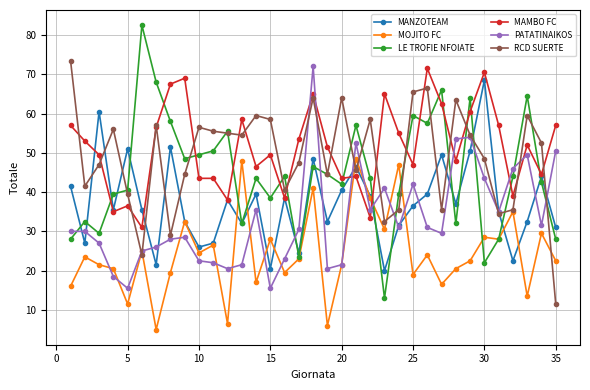

True or false: MOJITO FC has more than 0 points higher than both neighbors.

True